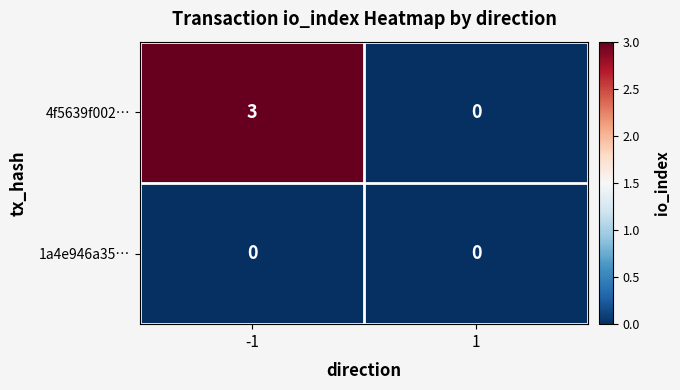

At which category is the sum across all series the highest?

-1